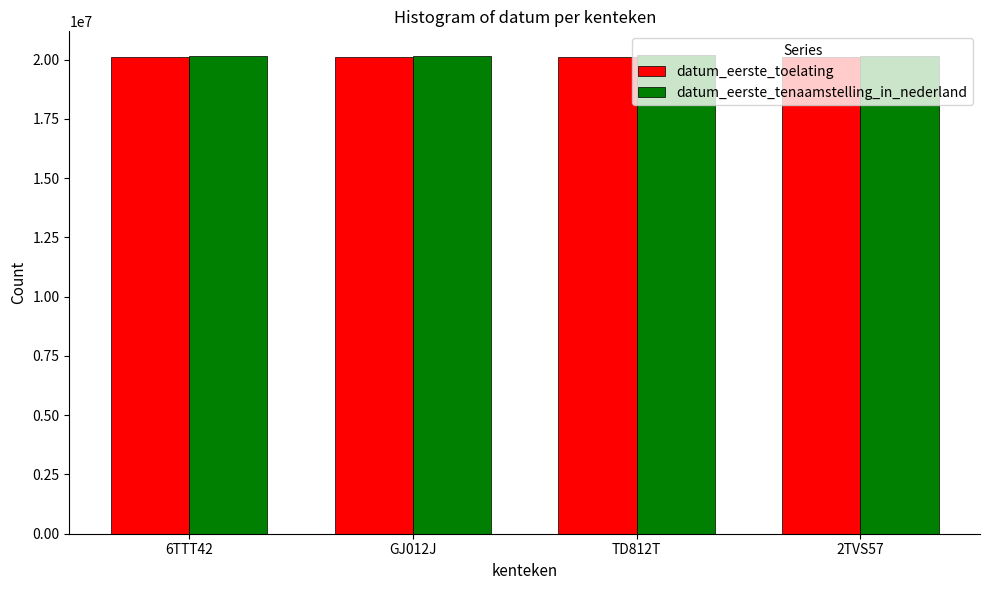

What is the total value across all series at 6TTT42?

40261012